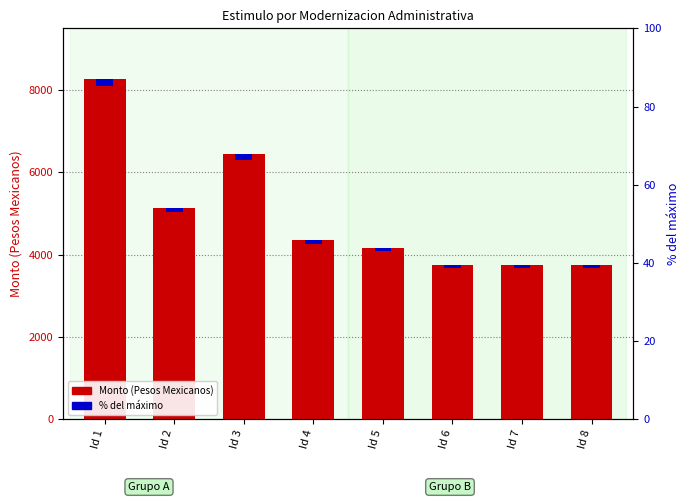

What is the difference between the maximum and minimum values in the % del máximo series?

90.2